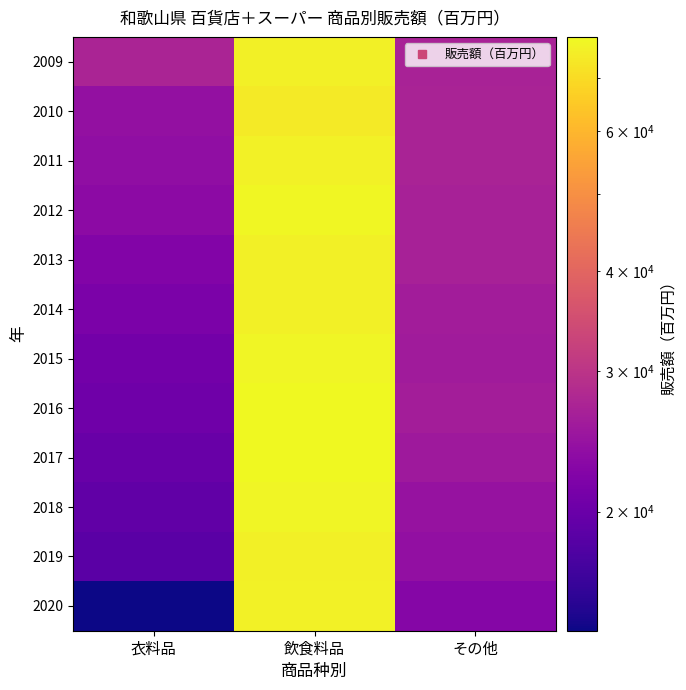

Reading left to right, transcribe all the data shown in this chart.

2009: 衣料品=27222	飲食料品=75852	その他=26888
2010: 衣料品=24161	飲食料品=74284	その他=27059
2011: 衣料品=23776	飲食料品=76503	その他=27110
2012: 衣料品=23392	飲食料品=78150	その他=26669
2013: 衣料品=22307	飲食料品=75913	その他=26647
2014: 衣料品=21547	飲食料品=75970	その他=25942
2015: 衣料品=20791	飲食料品=77650	その他=25787
2016: 衣料品=20389	飲食料品=78735	その他=26217
2017: 衣料品=19927	飲食料品=78220	その他=25508
2018: 衣料品=19171	飲食料品=77454	その他=24470
2019: 衣料品=18678	飲食料品=76016	その他=24065
2020: 衣料品=14182	飲食料品=76571	その他=22540